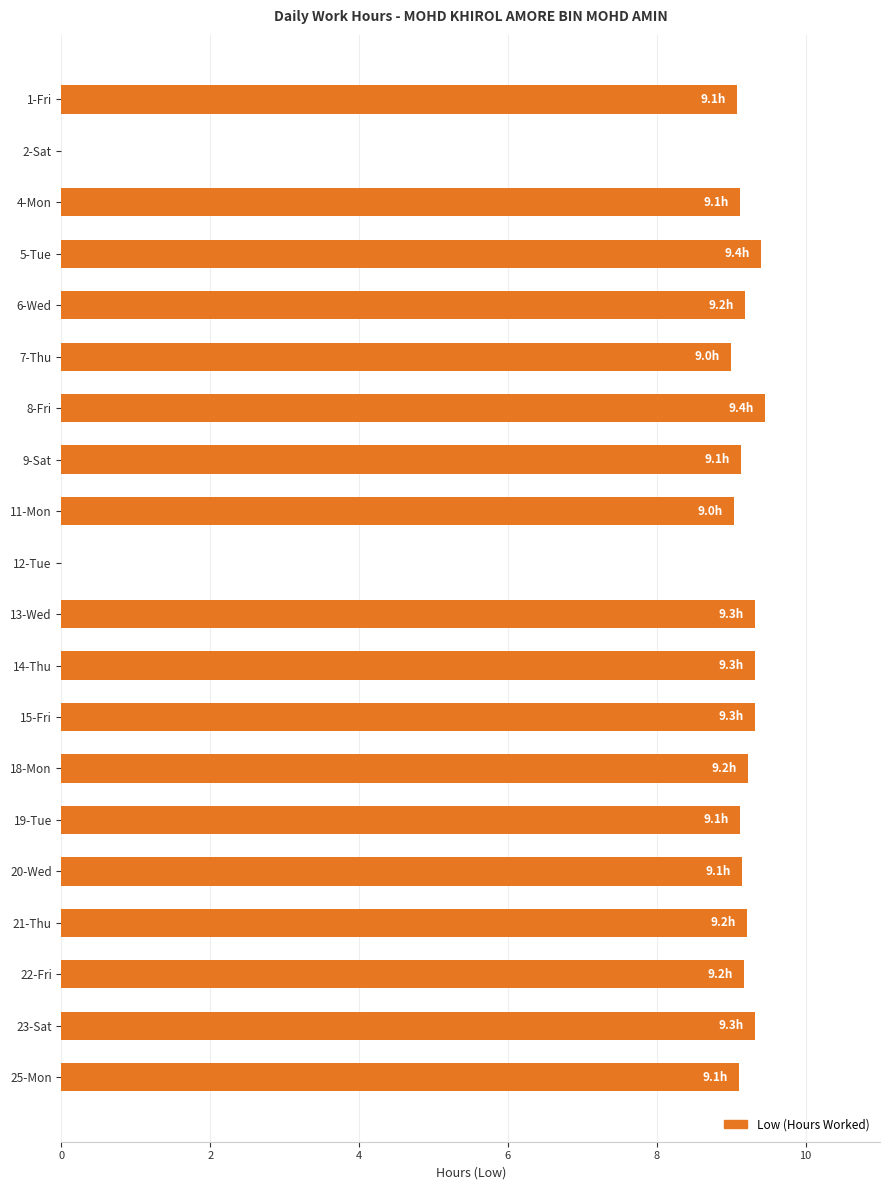

True or false: the data shows 9.2 at 18-Mon.

True